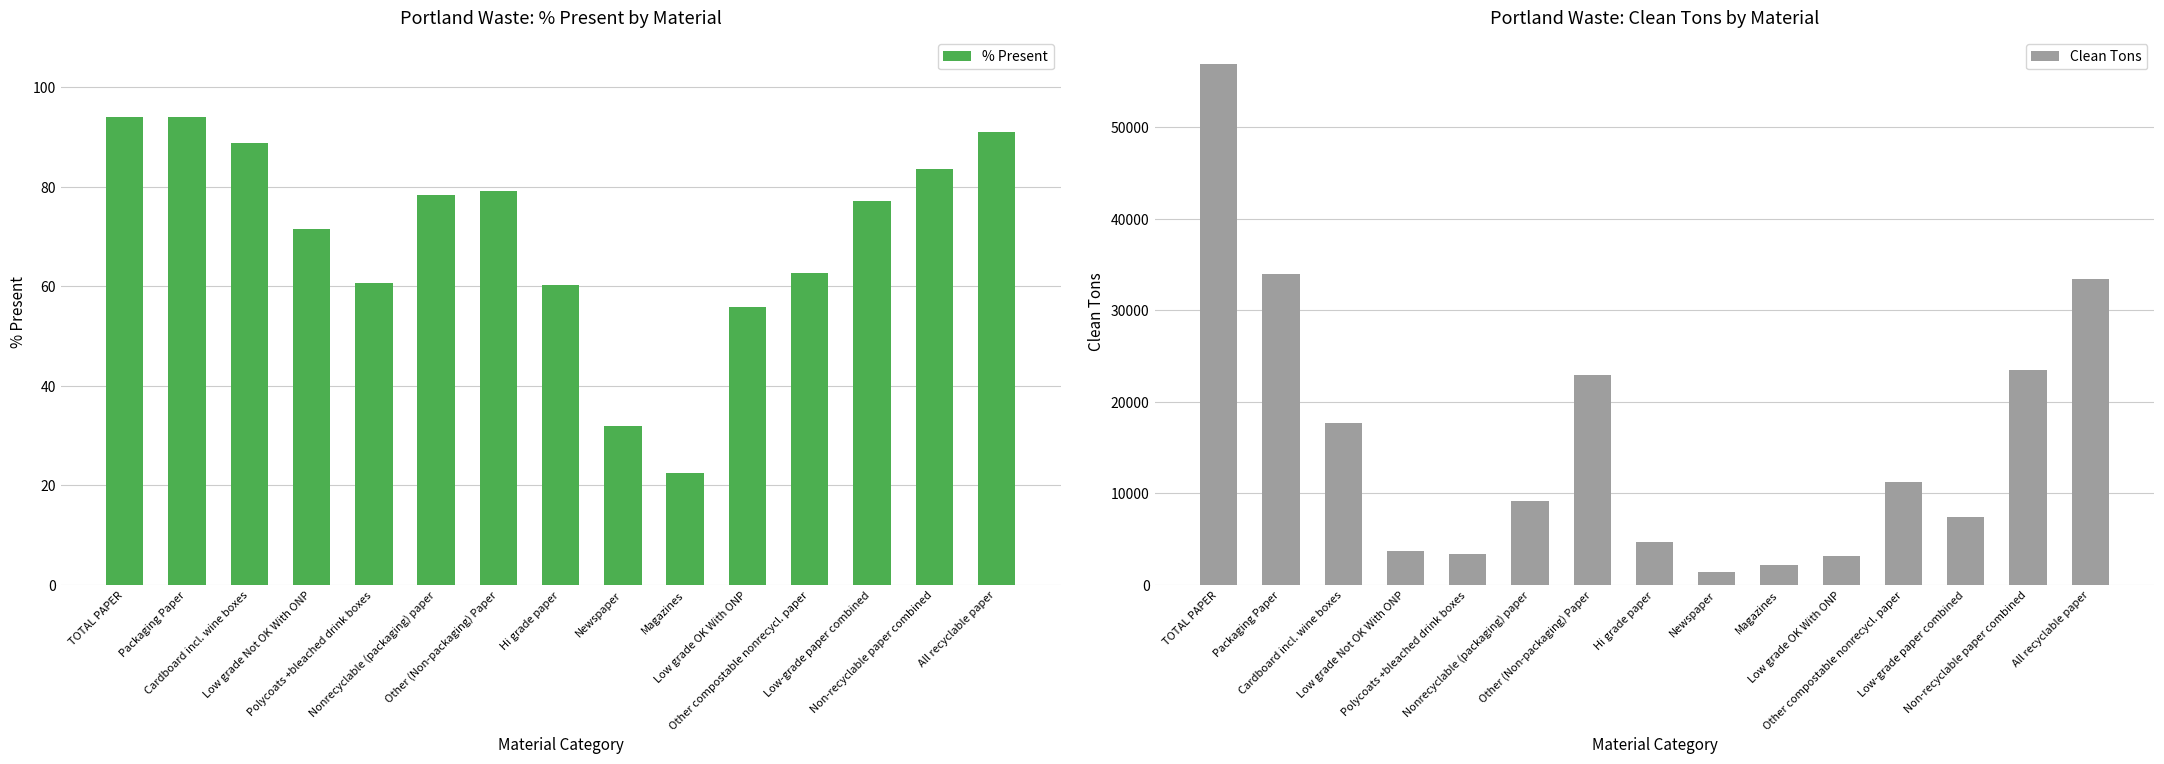

Is it true that Clean Tons equals 11084.1 at Low-grade paper combined?

False